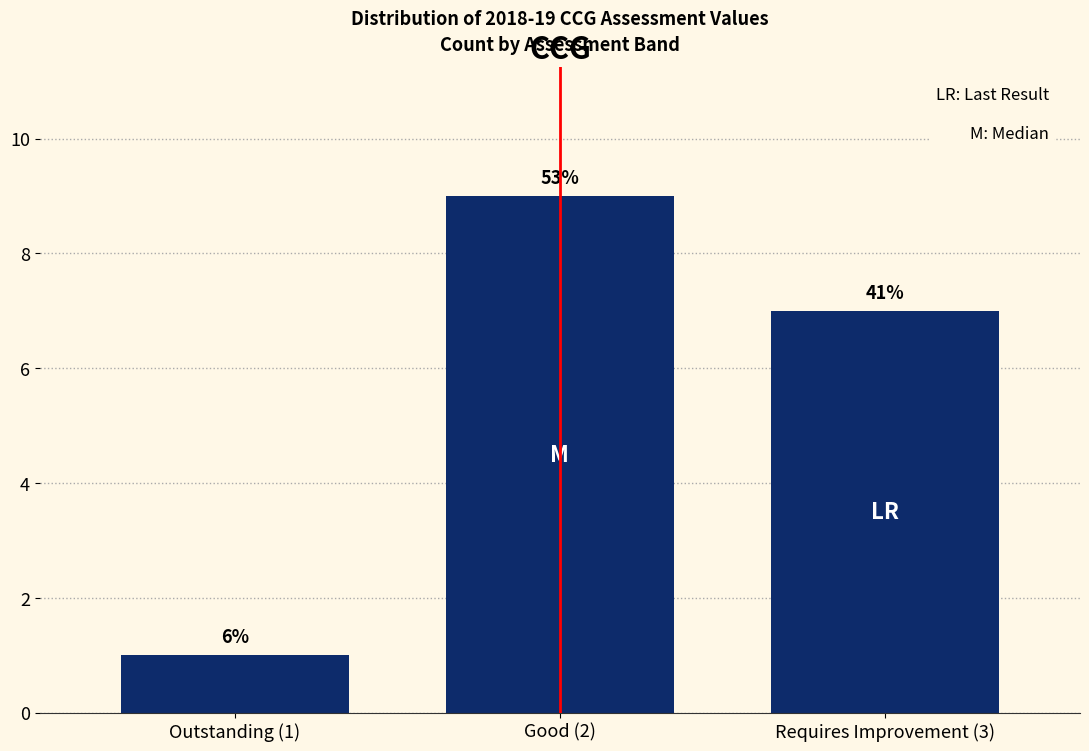

Are the bars horizontal?

No